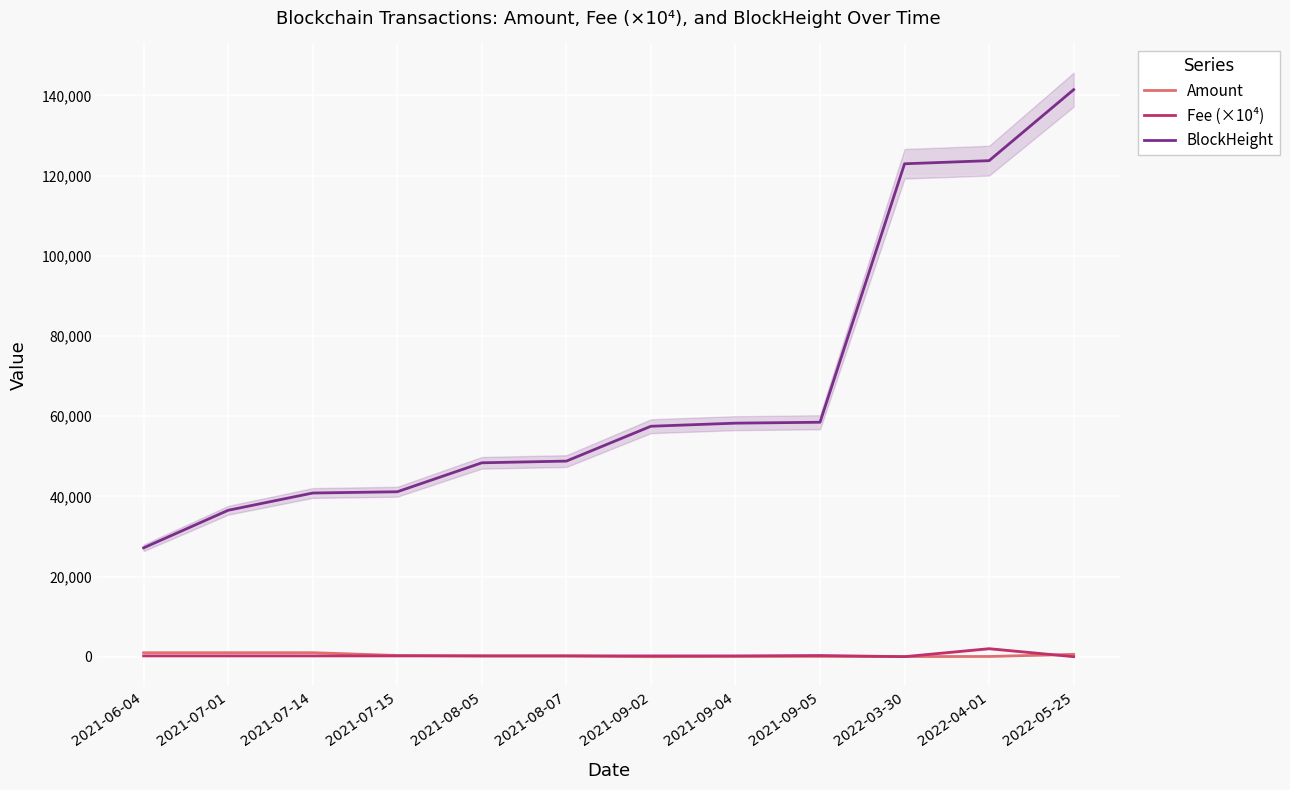

Which series has the largest total across all categories?

BlockHeight